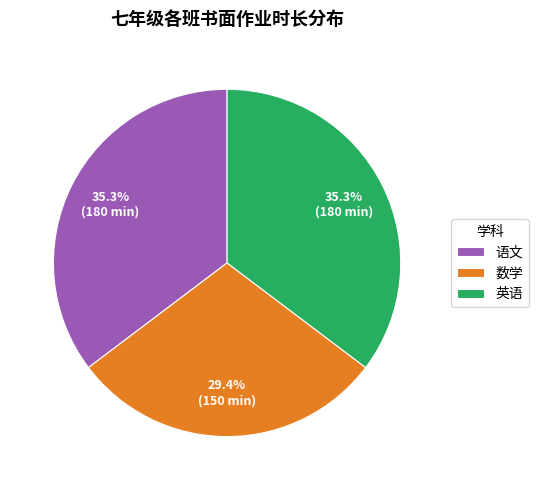

What is the ratio of the value at 英语 to the value at 语文?

1.0